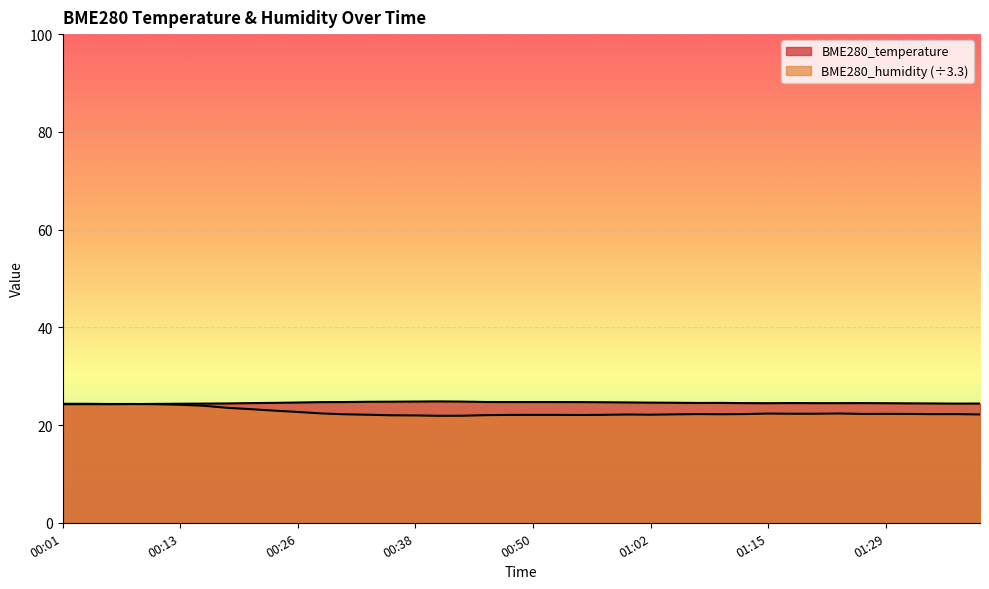

Does the chart display data point markers on the line(s)?

No